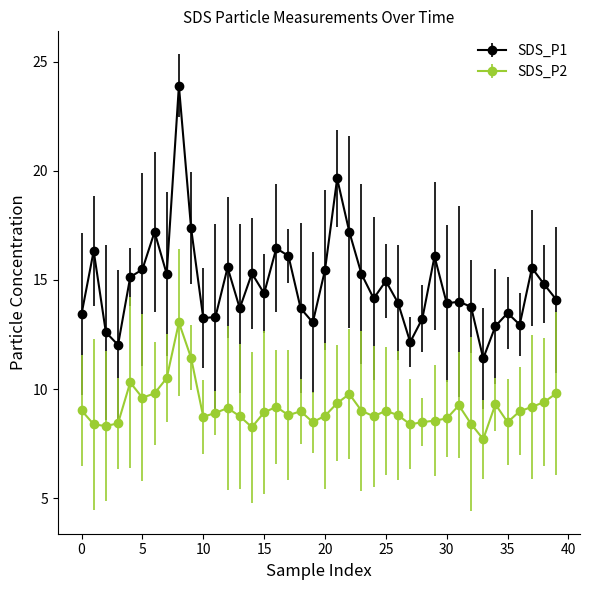

What is the difference between the maximum and minimum values in the SDS_P1 series?

12.5